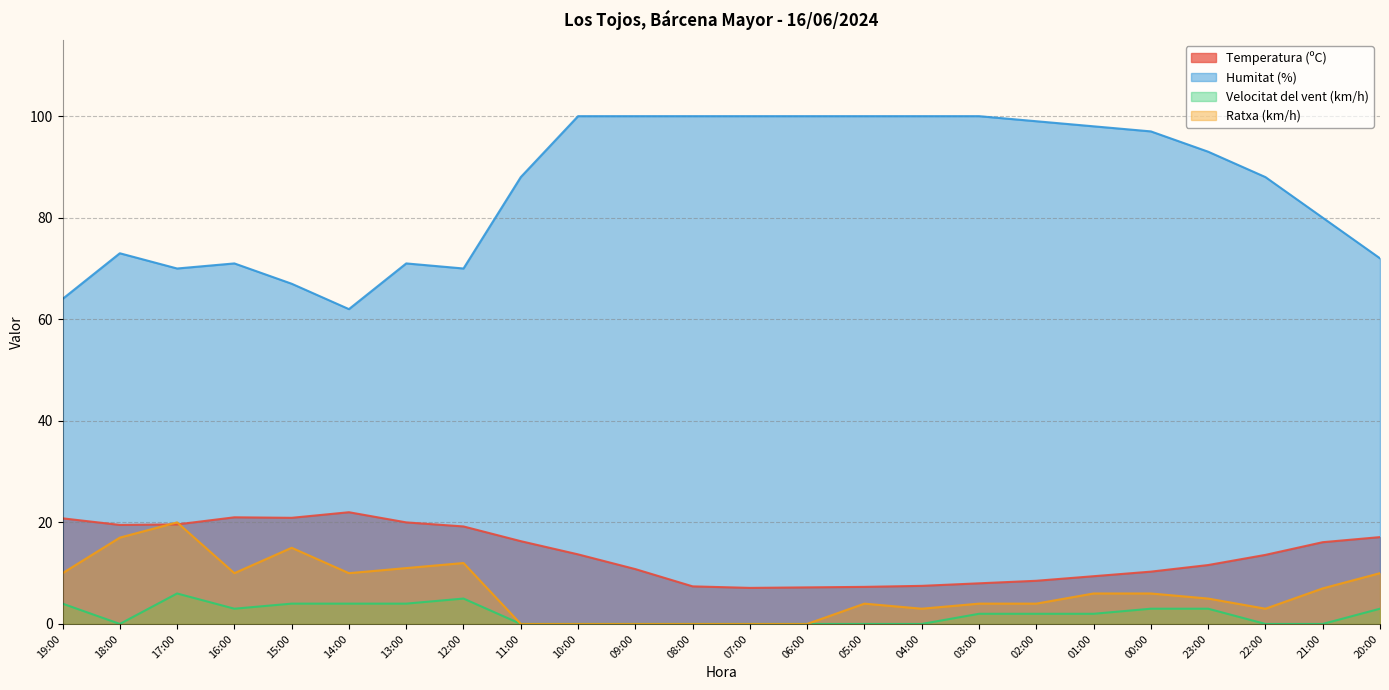

At which category does Ratxa (km/h) reach its first local valley?

16:00